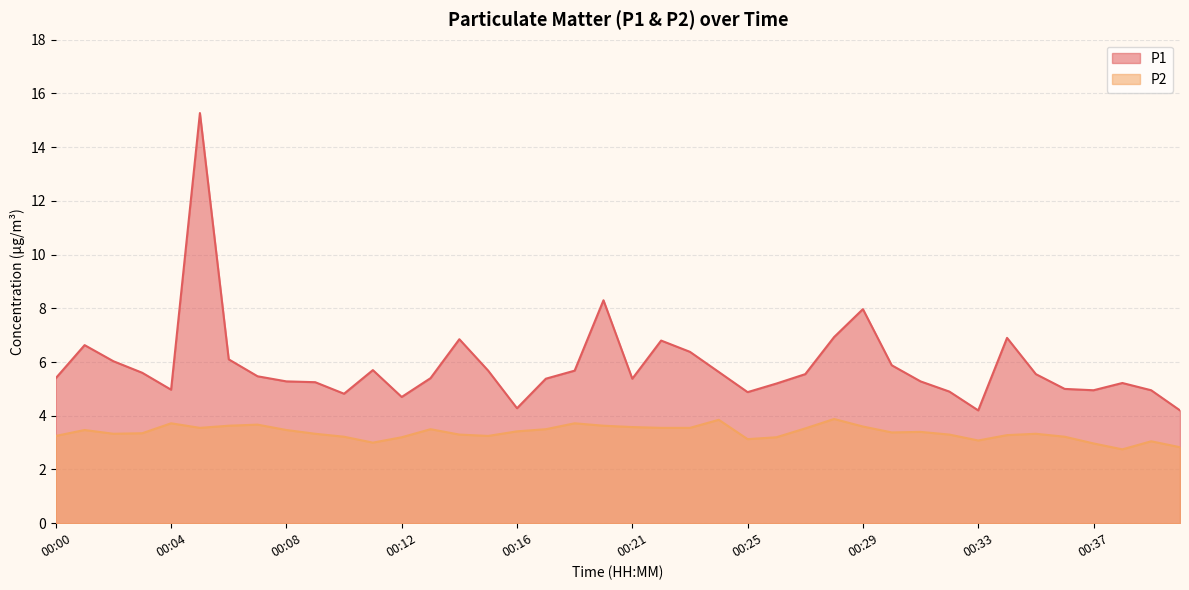

Is the value of P1 at 00:23 greater than the value of P2 at 00:37?

Yes